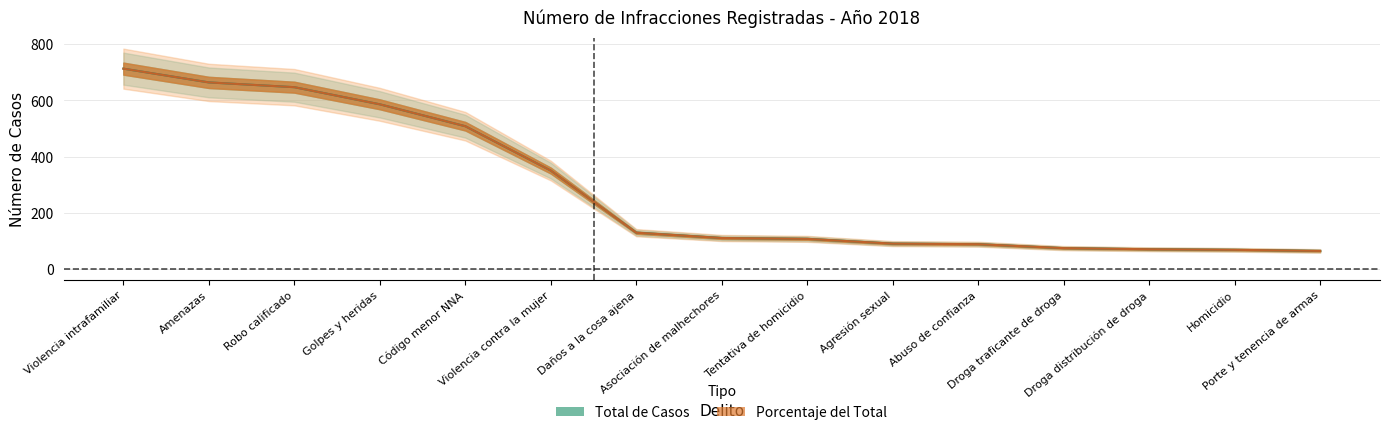

What value does the Total series have at Golpes y heridas?

586.0